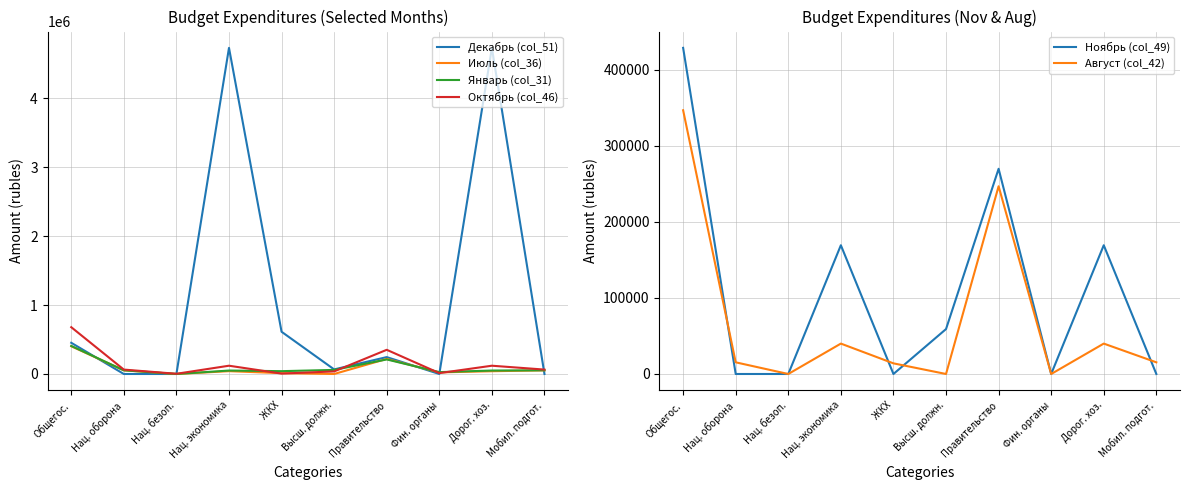

What is the value of the Ноябрь (col_49) point at the 6th from the left?

59100